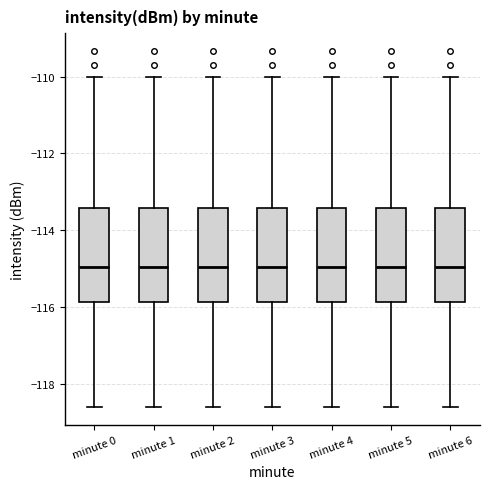

Reading left to right, read every box against the y-axis: the position of its median line, the range the box covers, and the ends of its whiskers. The values are not printed on the chart, so give them approximately, as read against the axis.

minute 0: median -115.0, box -115.8 to -113.4, whiskers -118.6 to -110.0
minute 1: median -115.0, box -115.8 to -113.4, whiskers -118.6 to -110.0
minute 2: median -115.0, box -115.8 to -113.4, whiskers -118.6 to -110.0
minute 3: median -115.0, box -115.8 to -113.4, whiskers -118.6 to -110.0
minute 4: median -115.0, box -115.8 to -113.4, whiskers -118.6 to -110.0
minute 5: median -115.0, box -115.8 to -113.4, whiskers -118.6 to -110.0
minute 6: median -115.0, box -115.8 to -113.4, whiskers -118.6 to -110.0